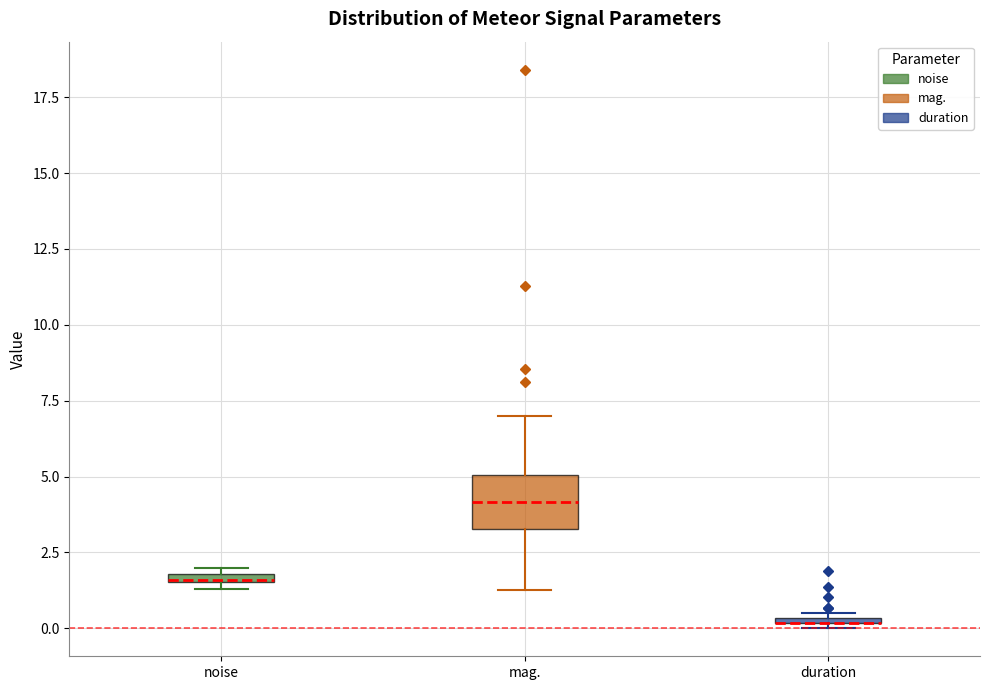

Where does the lower whisker of the box for mag. end on the y-axis? The values are not printed on the chart, so give them approximately, as read against the axis.

1.5